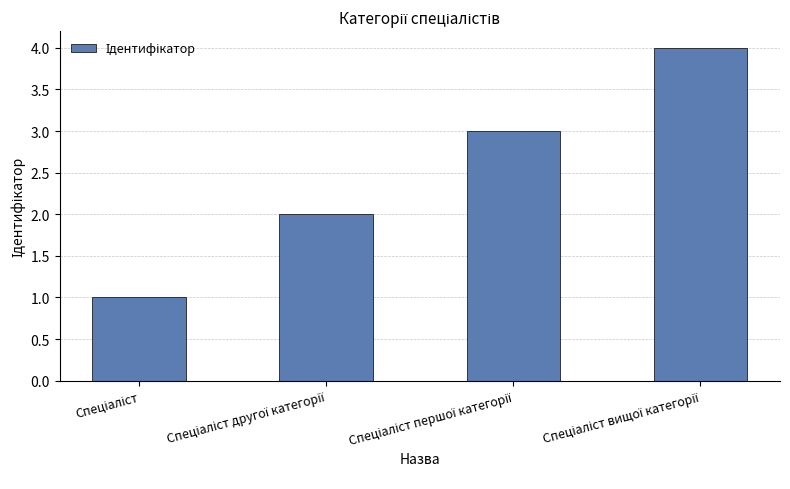

How many series are shown in this chart?

1